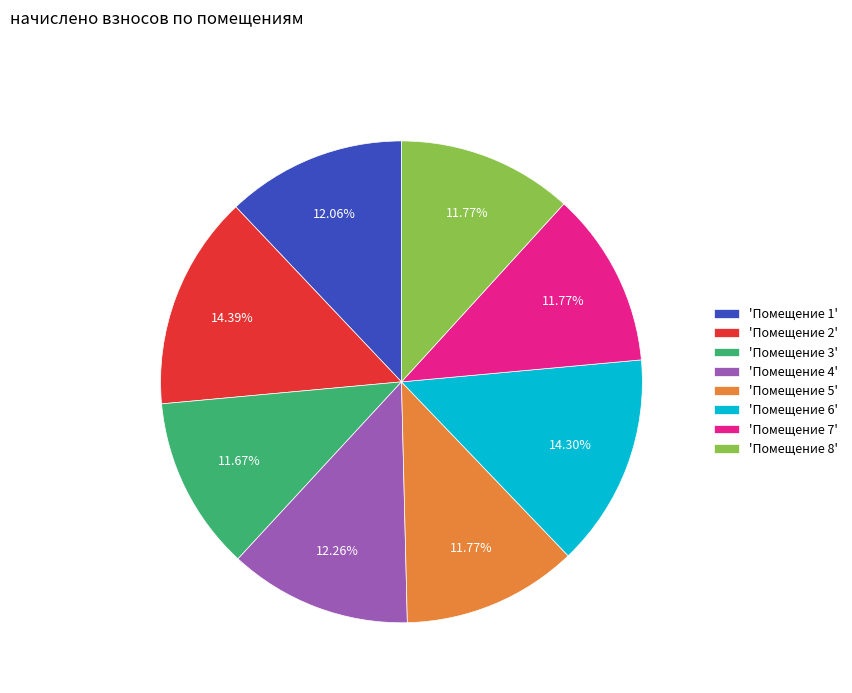

Combined, do 'Помещение 7' and 'Помещение 1' account for over 50%?

No